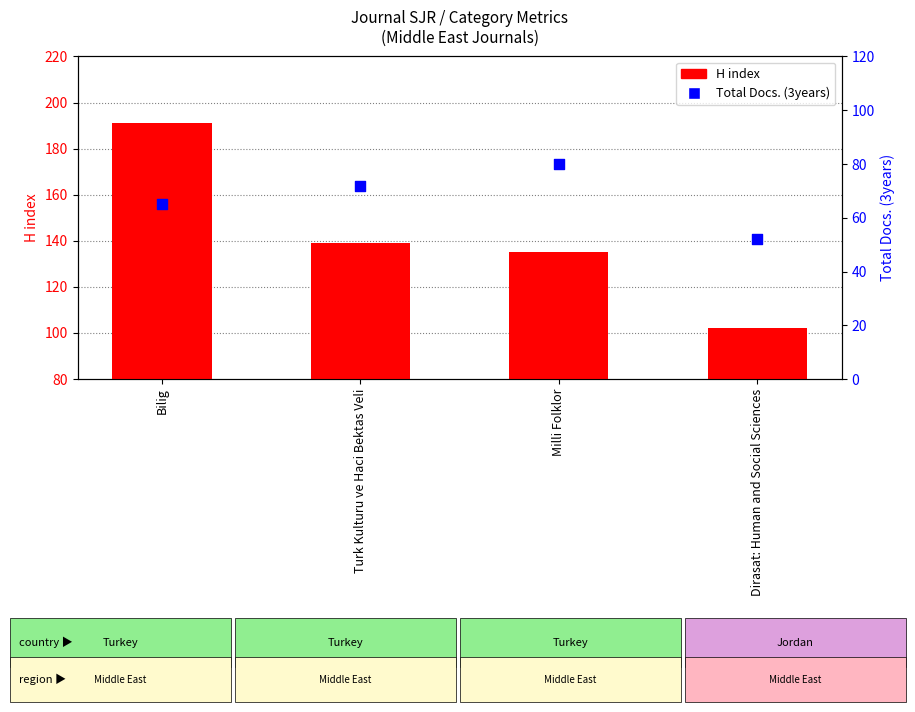

Which series has the largest Y range (max minus min)?

H index